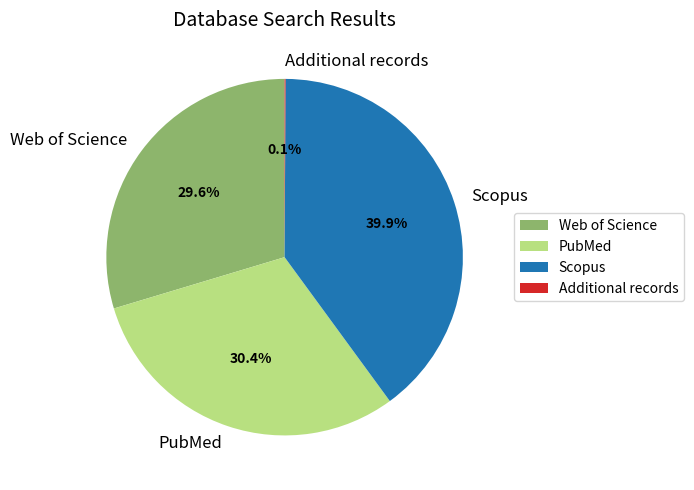

Approximately how many times larger is the value at PubMed compared to Web of Science?

1.0